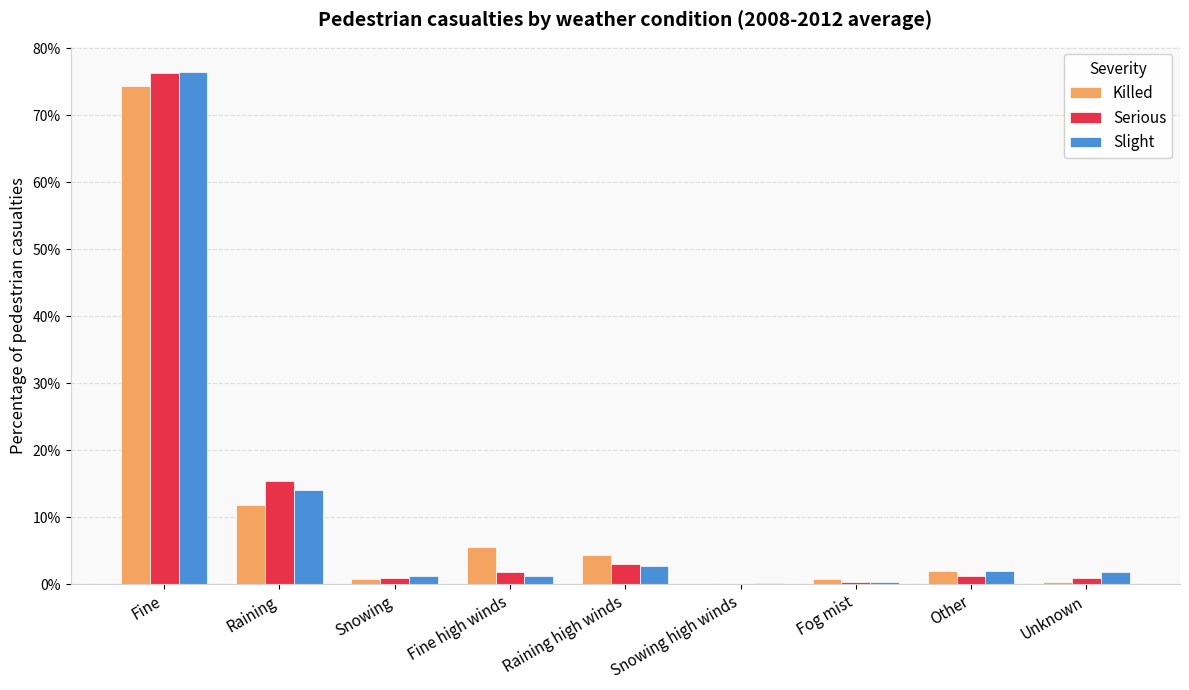

Does the chart contain stacked bars?

No